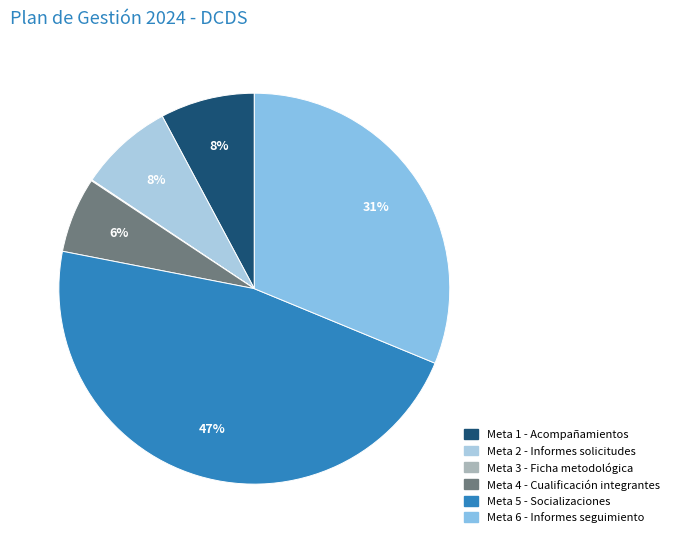

Is Meta 3 - Ficha metodológica the majority of the pie?

No